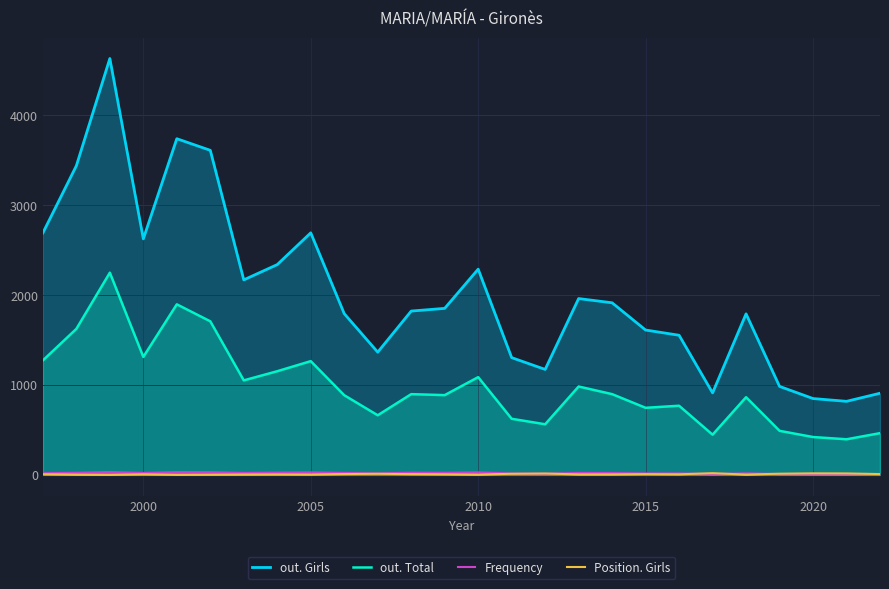

What is the lowest value of the out. Girls series?

818